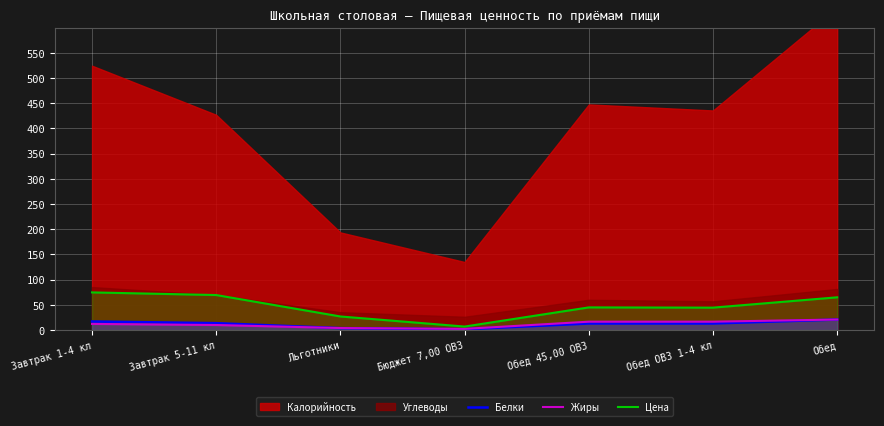

Where is the first local minimum for Жиры?

Бюджет 7,00 ОВЗ